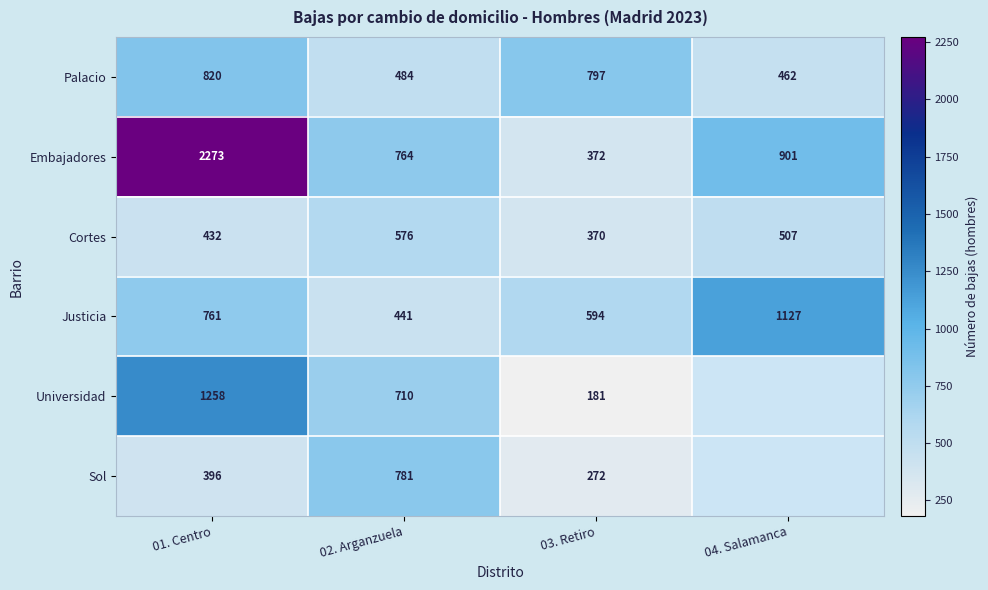

How many data points in Justicia are less than 761?

2